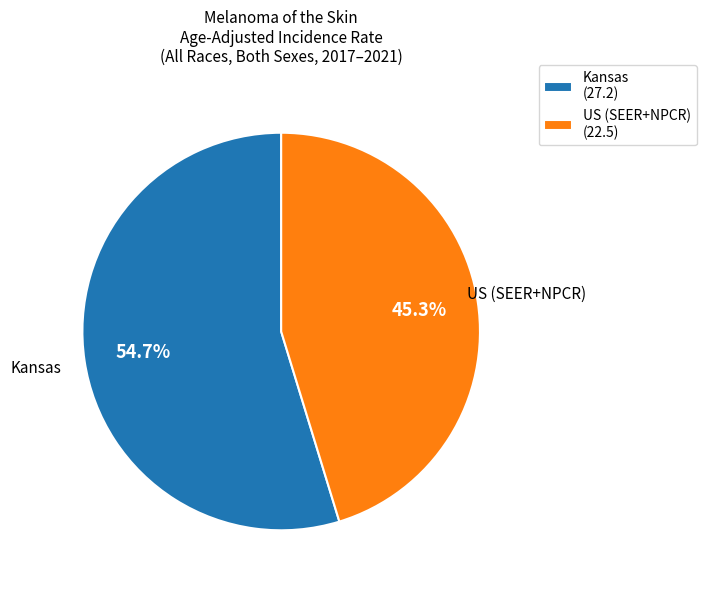

To the nearest percent, what is the combined percentage of US (SEER+NPCR) and Kansas?

100%